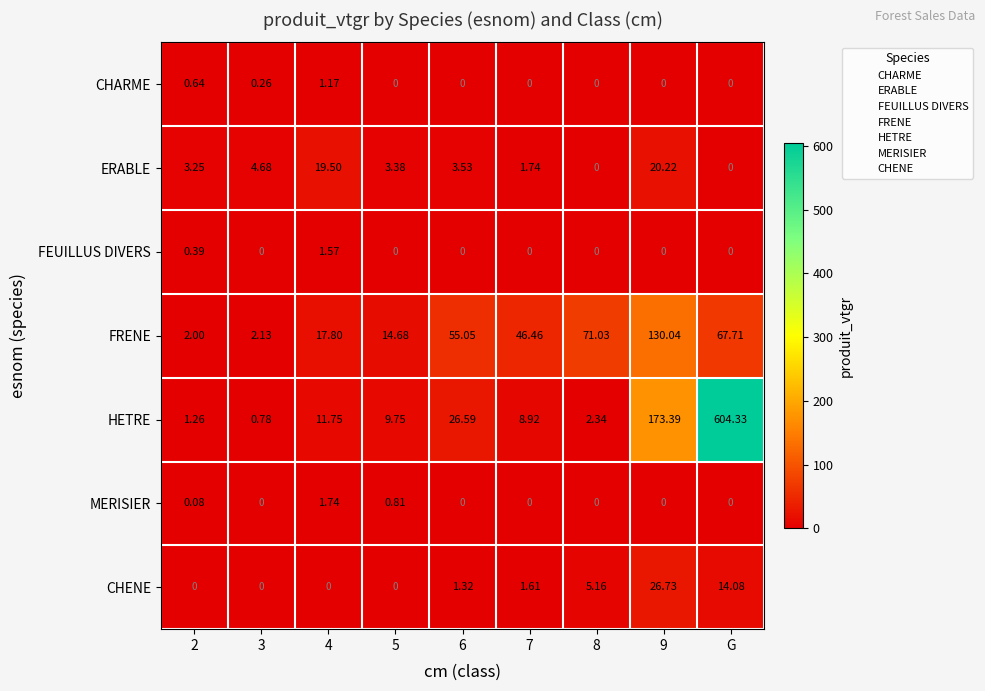

Which series changed the most between 4 and 6?

FRENE